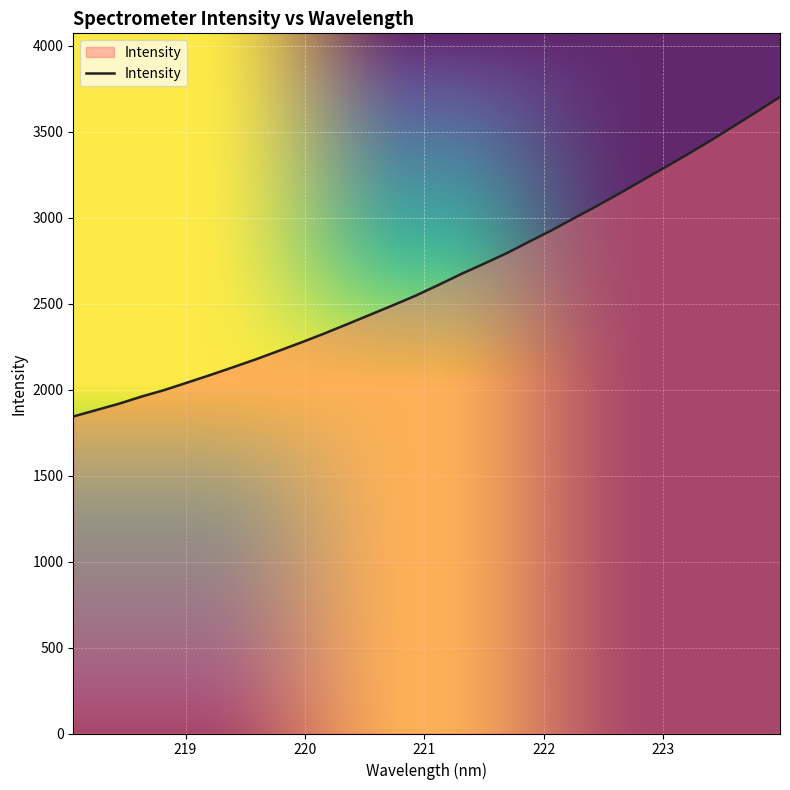

What is the smallest value displayed?

1843.3